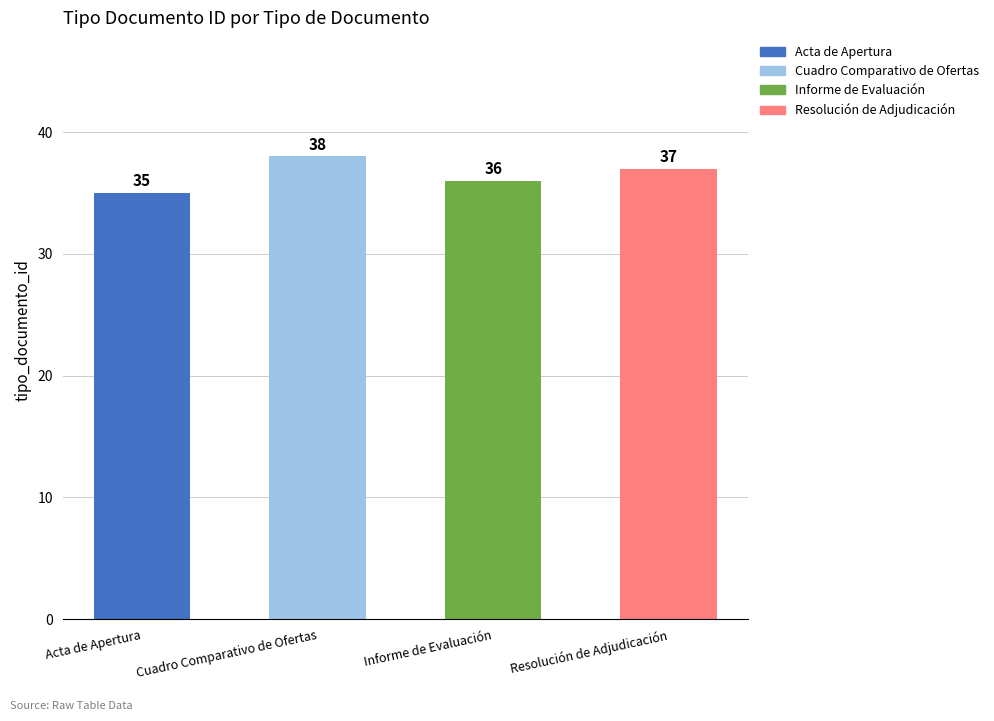

What is the difference between the maximum and minimum values?

3